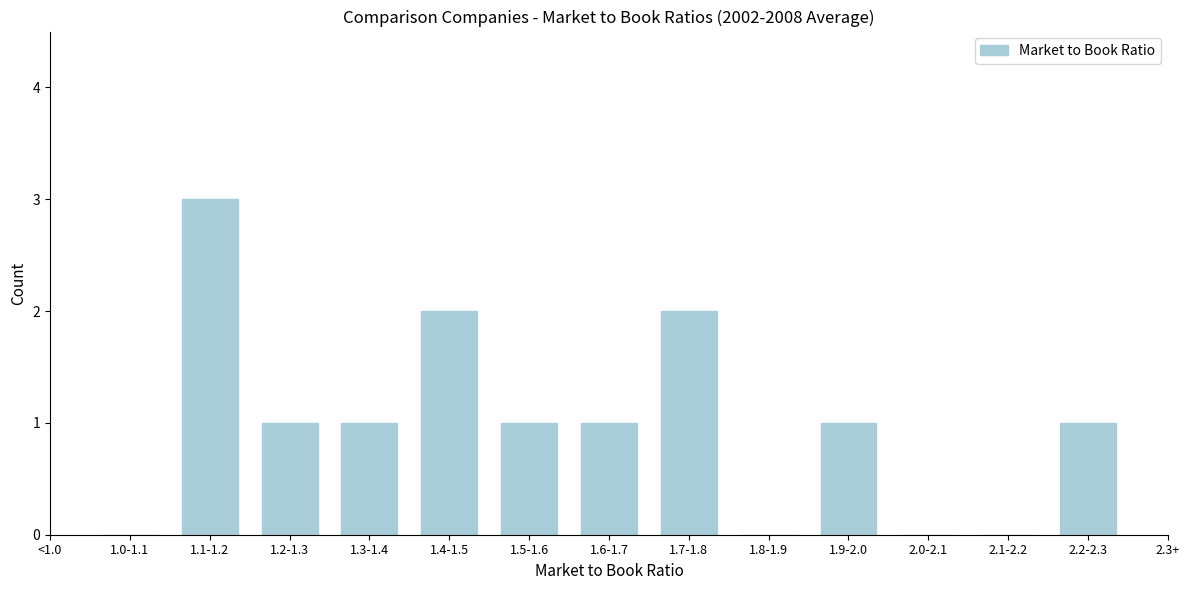

Reading right to left, extract all data points from this chart.

2.2-2.3=1	2.1-2.2=0	2.0-2.1=0	1.9-2.0=1	1.8-1.9=0	1.7-1.8=2	1.6-1.7=1	1.5-1.6=1	1.4-1.5=2	1.3-1.4=1	1.2-1.3=1	1.1-1.2=3	1.0-1.1=0